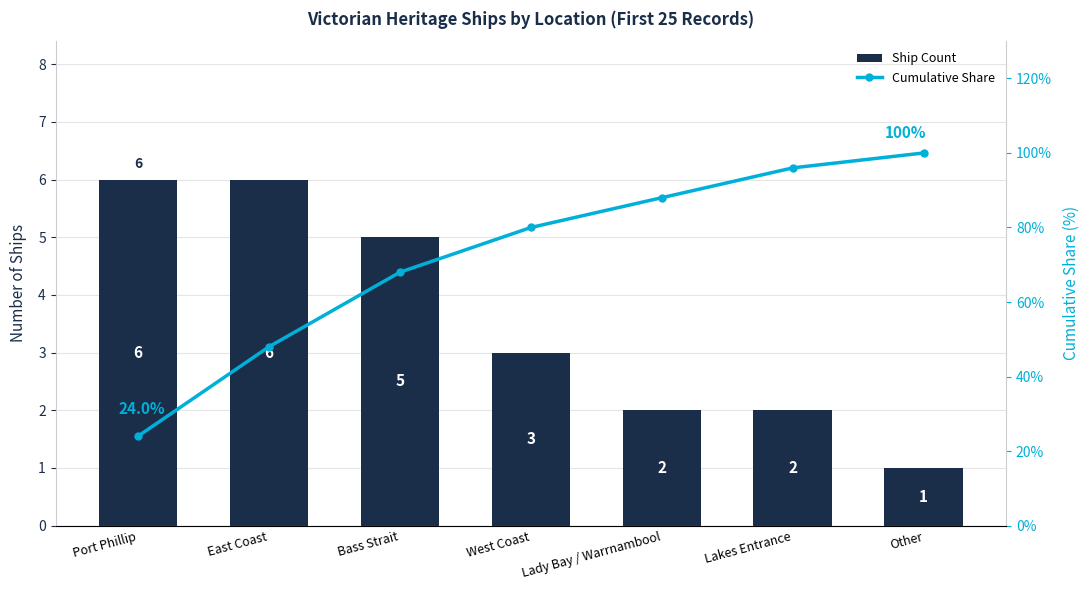

What is the difference between the maximum and second lowest values in the Ship Count series?

4